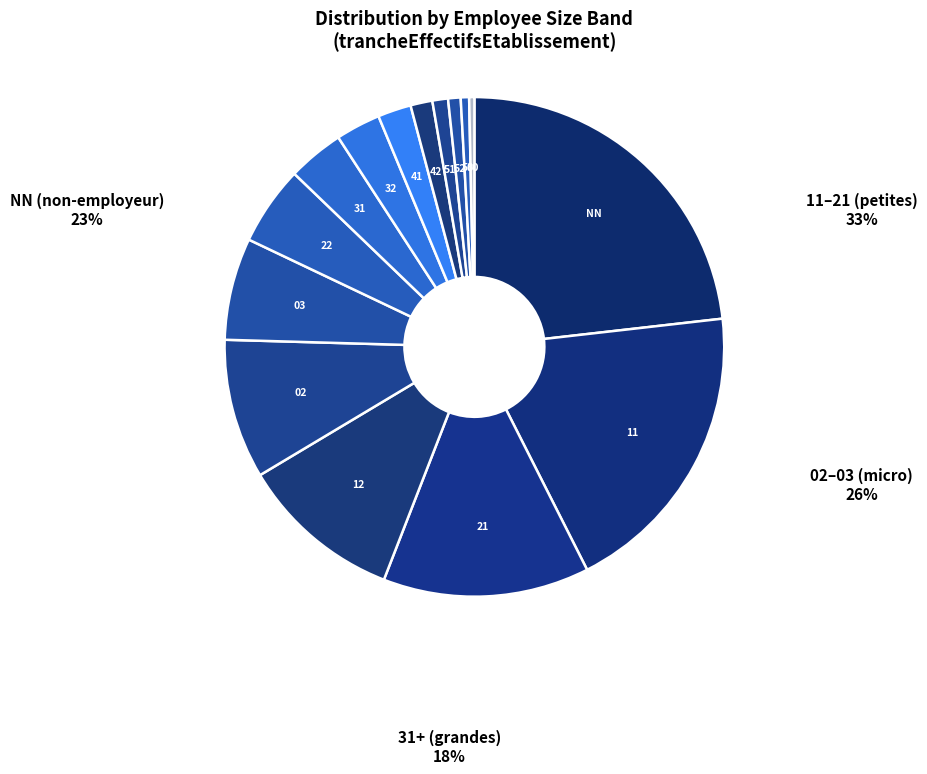

Is it true that 51 is 11% of the pie?

False